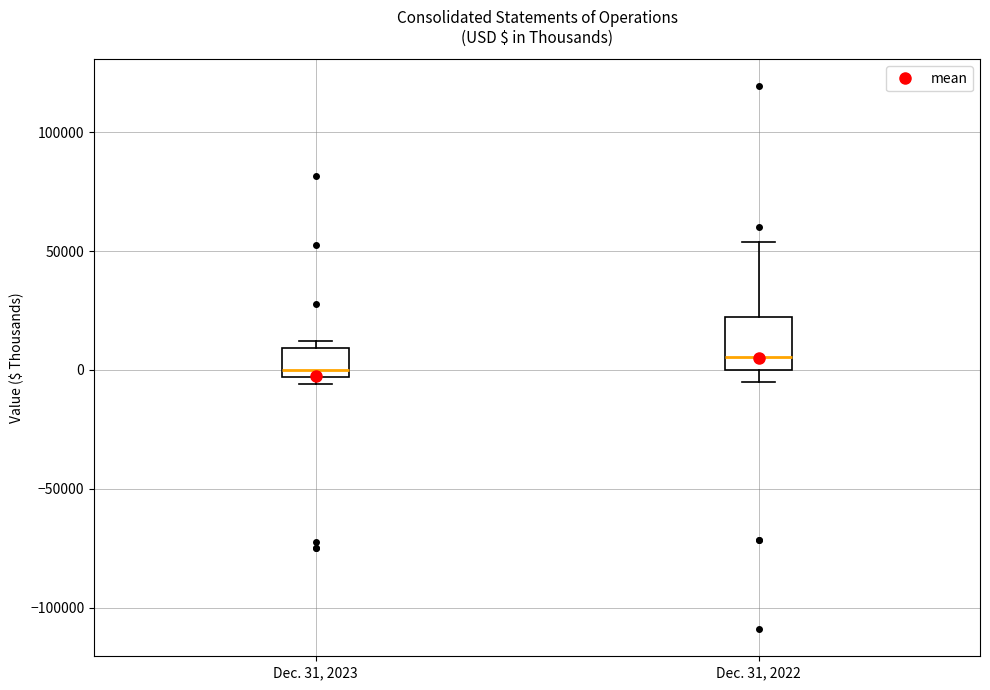

Reading left to right, transcribe this box plot: for each box, give where its median line is, the range the box spans, and where its two whiskers end, as read against the y-axis. The values are not printed on the chart, so give them approximately, as read against the axis.

Dec. 31, 2023: median 0, box -5000 to 10000, whiskers -5000 (just below the box's lower edge) to 10000 (just above the box's upper edge)
Dec. 31, 2022: median 5000, box 0 to 20000, whiskers -5000 to 55000